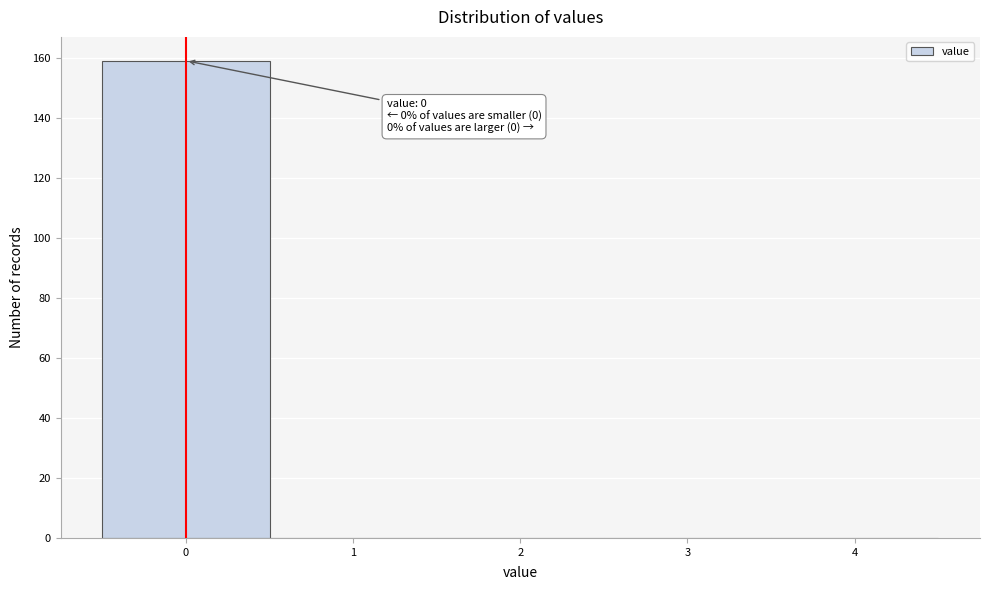

Over which range of the x-axis is the bar tallest?

-0.5 to 0.5